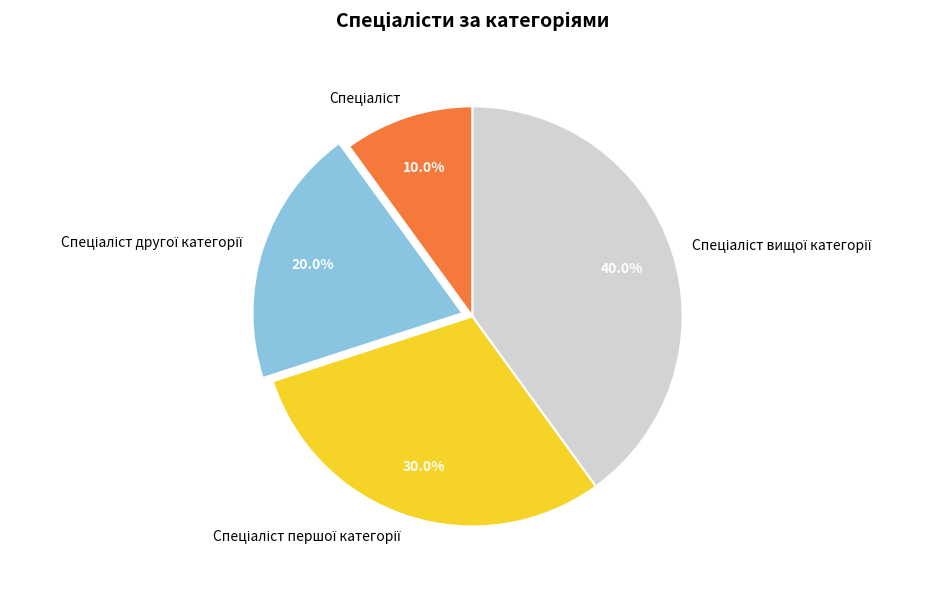

Is there any slice that represents more than half of the pie?

No